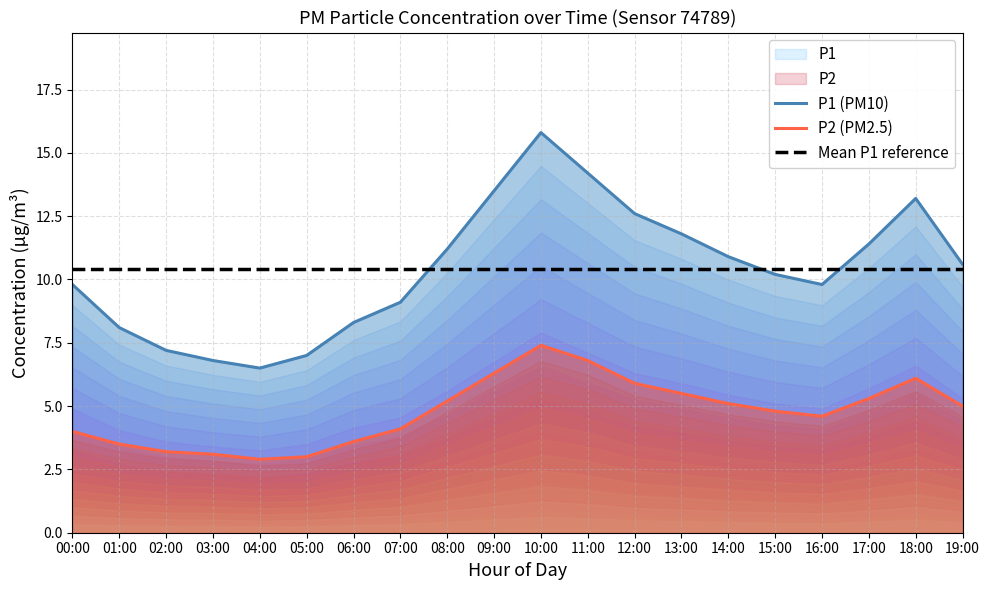

How many lines are shown in the chart?

3